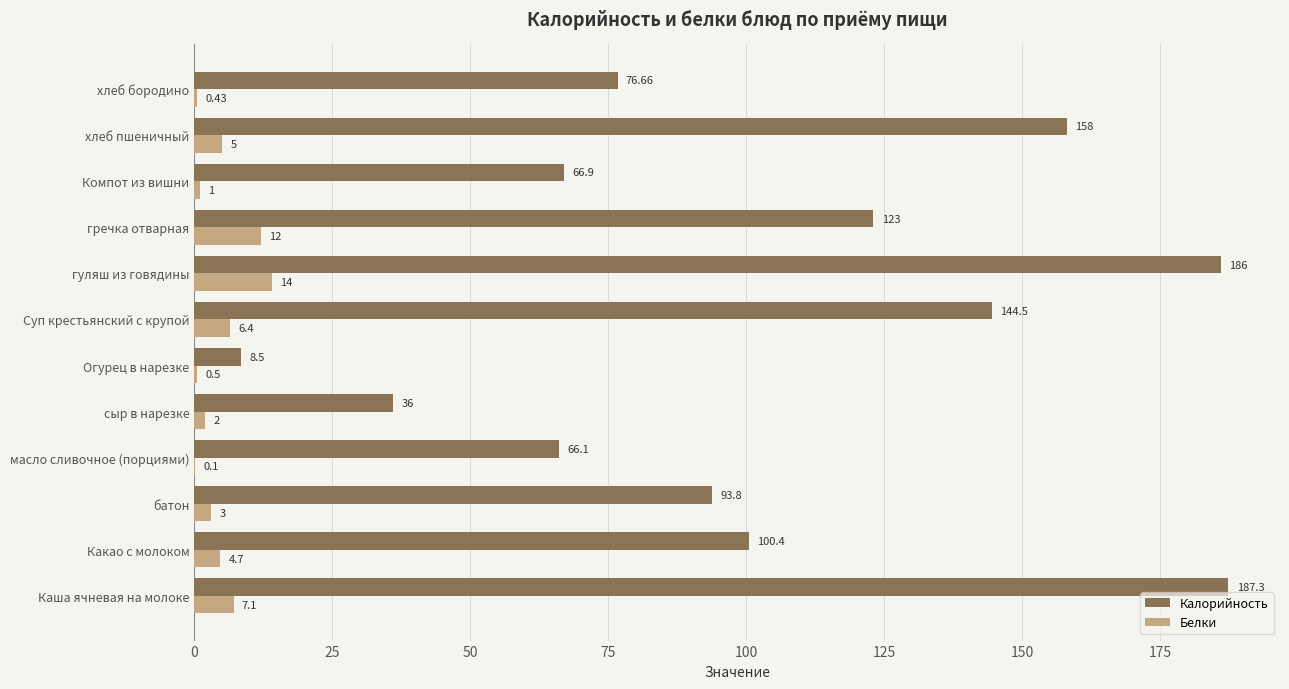

What is the sum of the Белки values at хлеб пшеничный and Какао с молоком?

9.7